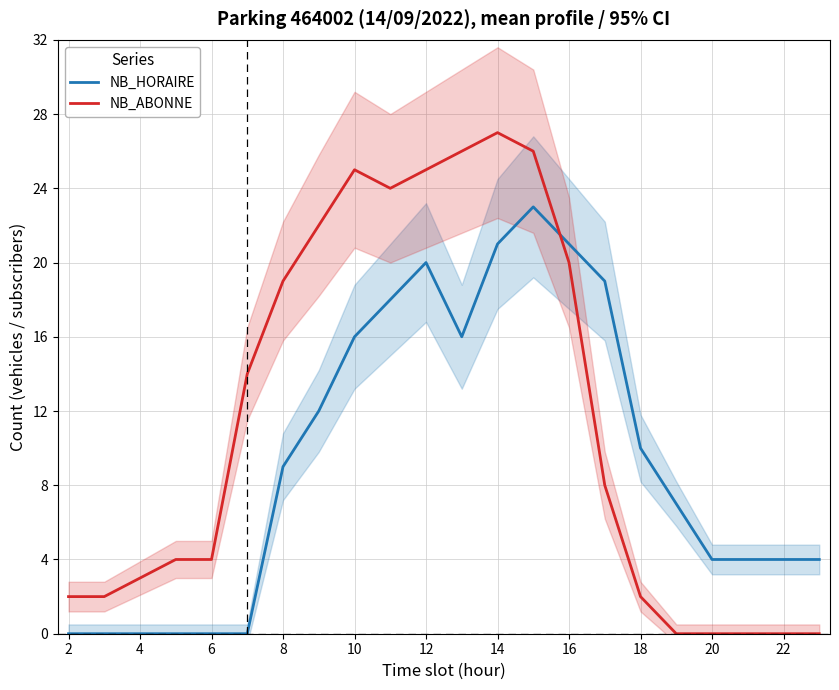

Is it true that NB_ABONNE equals 1 at 2?

False